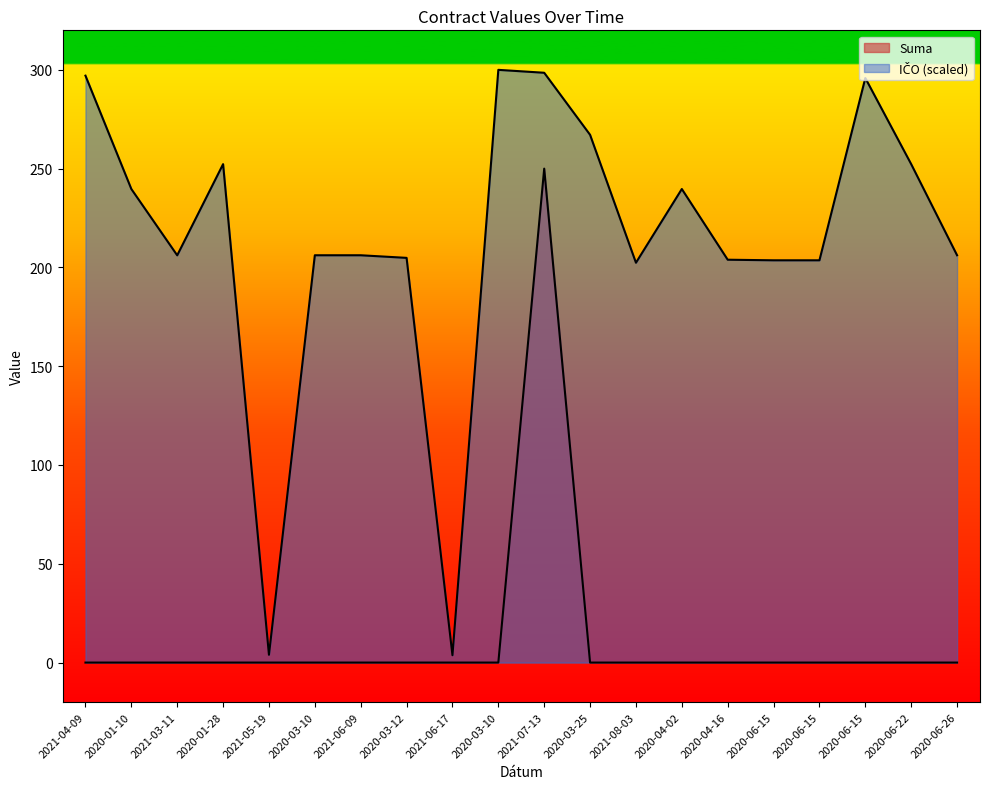

Reading left to right, list all the values displayed in this chart.

Suma: 0.0	0.0	0.0	0.0	0.0	0.0	0.0	0.0	0.0	0.0	250.0	0.0	0.0	0.0	0.0	0.0	0.0	0.0	0.0	0.0
IČO (scaled): 297.1	239.7	206.1	252.3	3.9	206.2	206.2	204.8	3.7	300.0	298.5	267.1	202.4	239.7	203.9	203.6	203.6	295.8	252.3	206.2